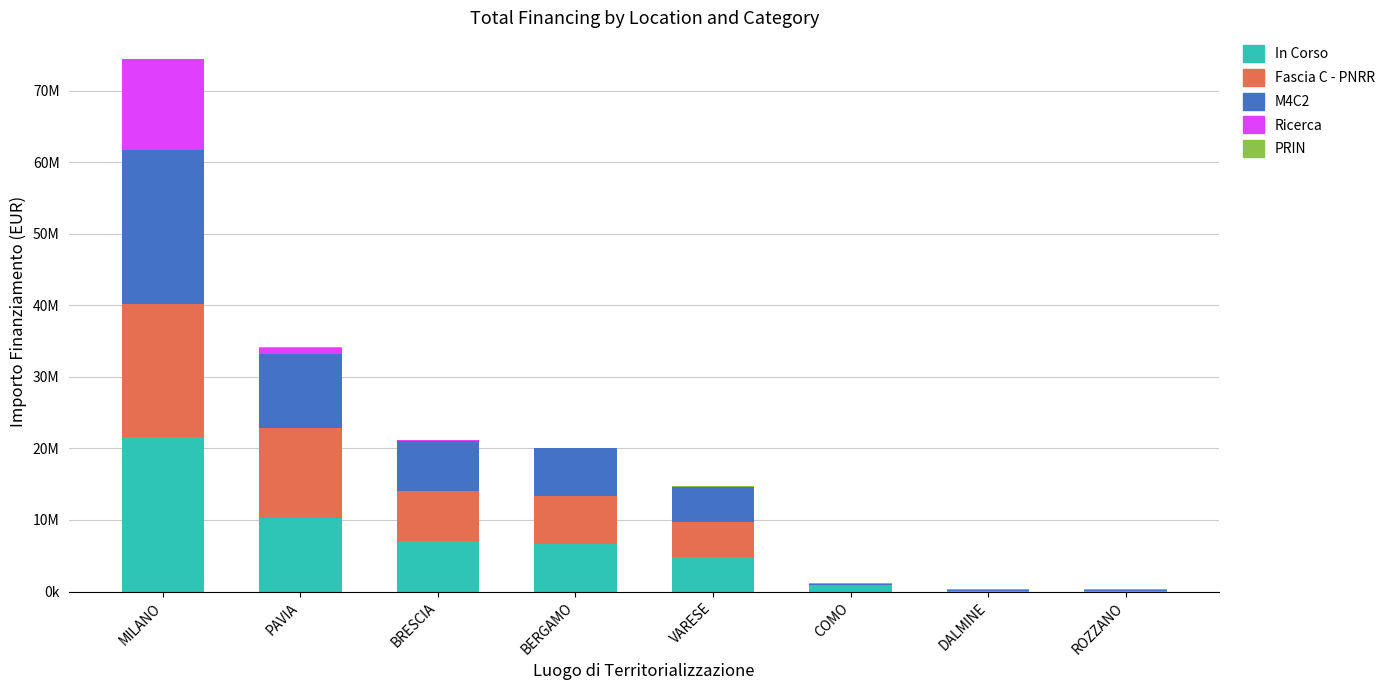

What is the sum of the M4C2 values at PAVIA and COMO?

10340824.1